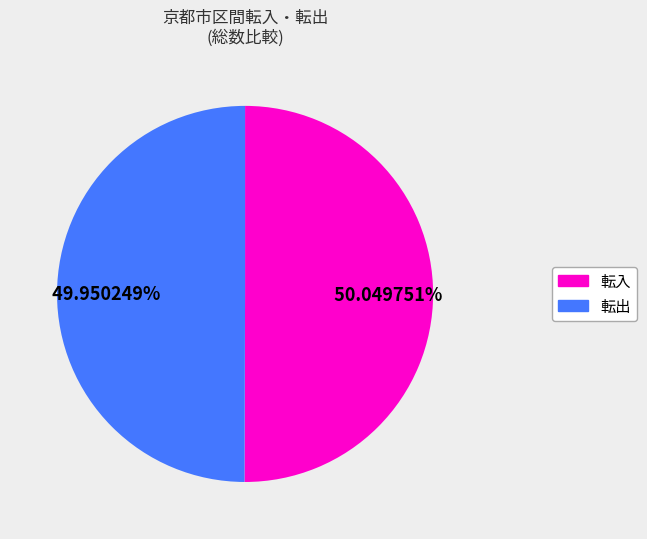

Is there a majority slice in this chart?

Yes